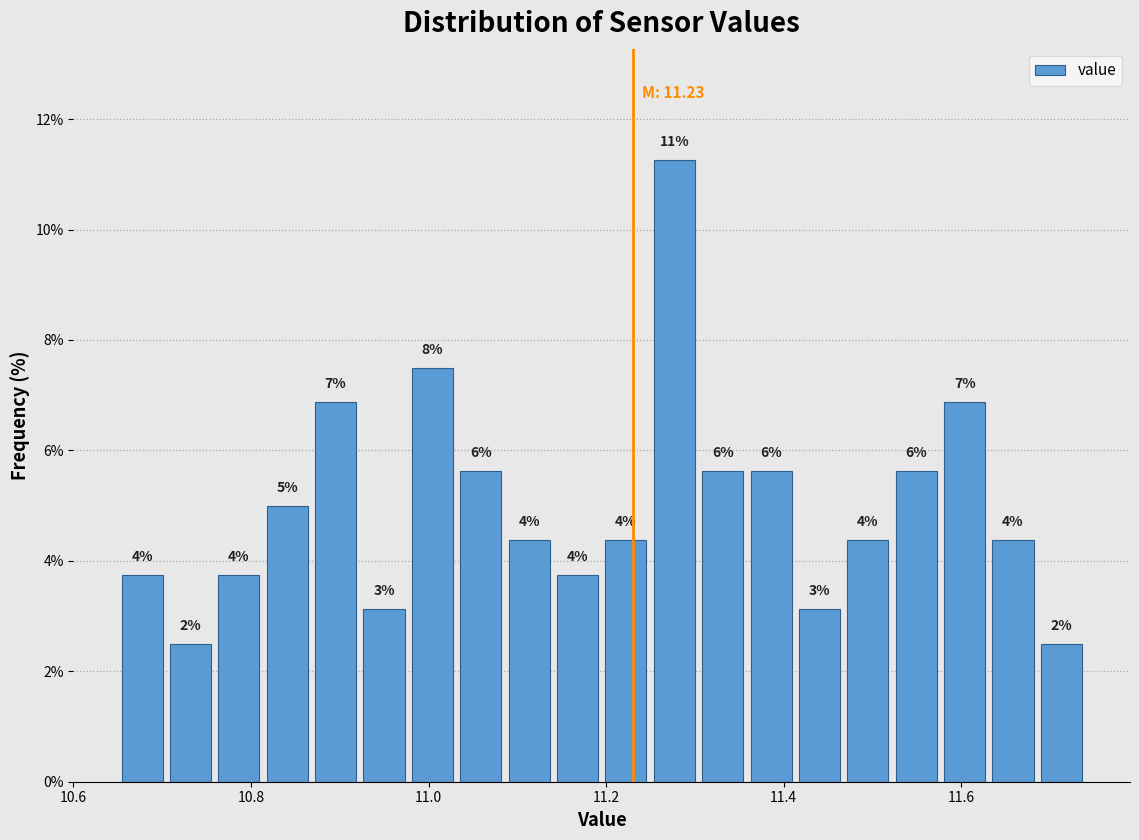

Read against the x-axis, roughly where is the centre of the tallest bar?

11.28